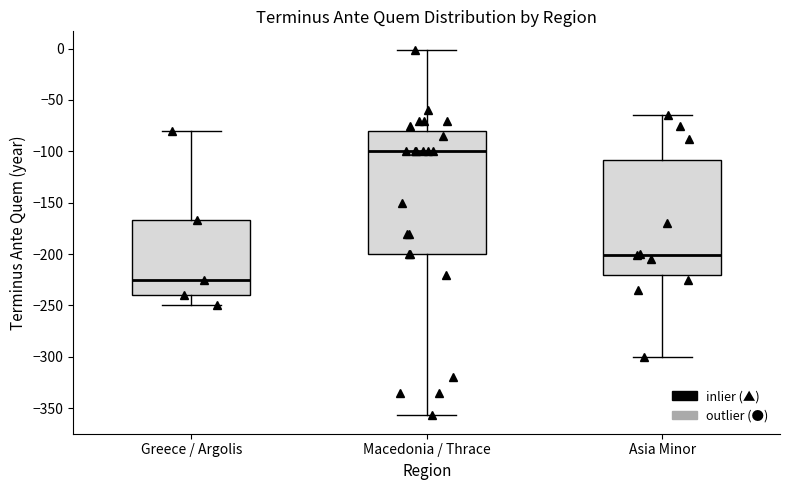

Where does the lower whisker of the box for Asia Minor end on the y-axis? The values are not printed on the chart, so give them approximately, as read against the axis.

-300